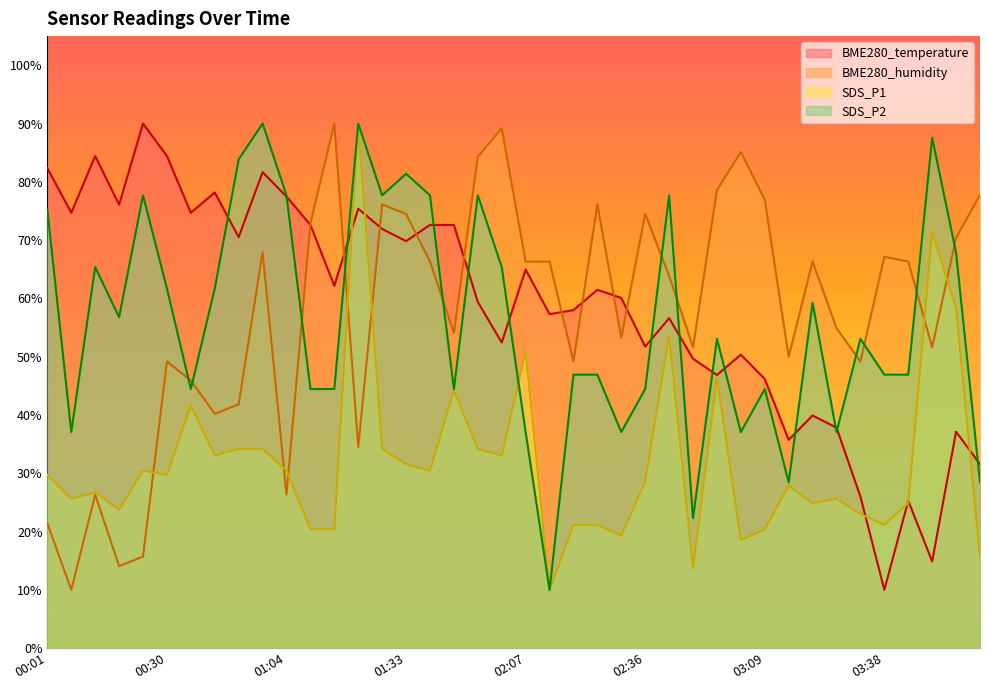

Which series changed the most between 01:21 and 01:39?

SDS_P1